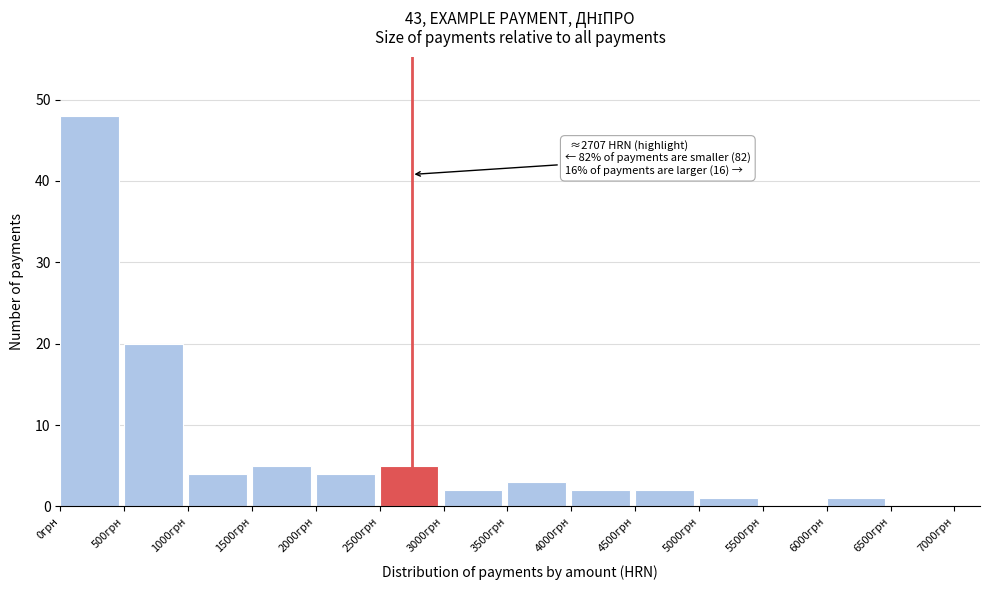

Over which range of the x-axis is the bar tallest?

0 to 500